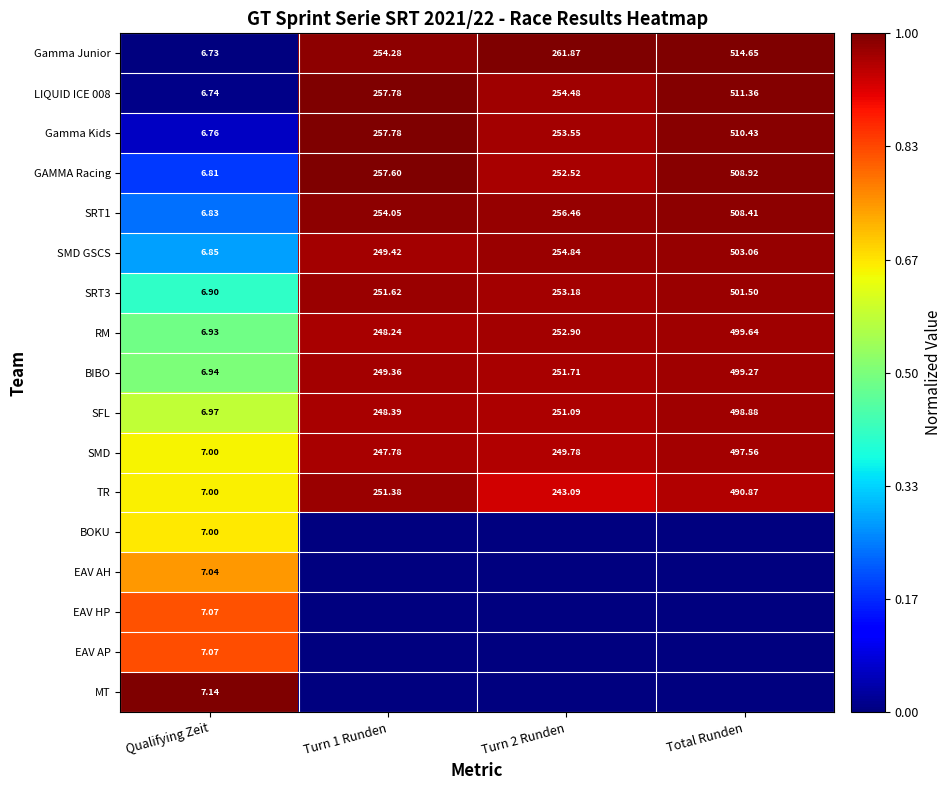

At which label does SRT1 reach its minimum?

Qualifying Zeit